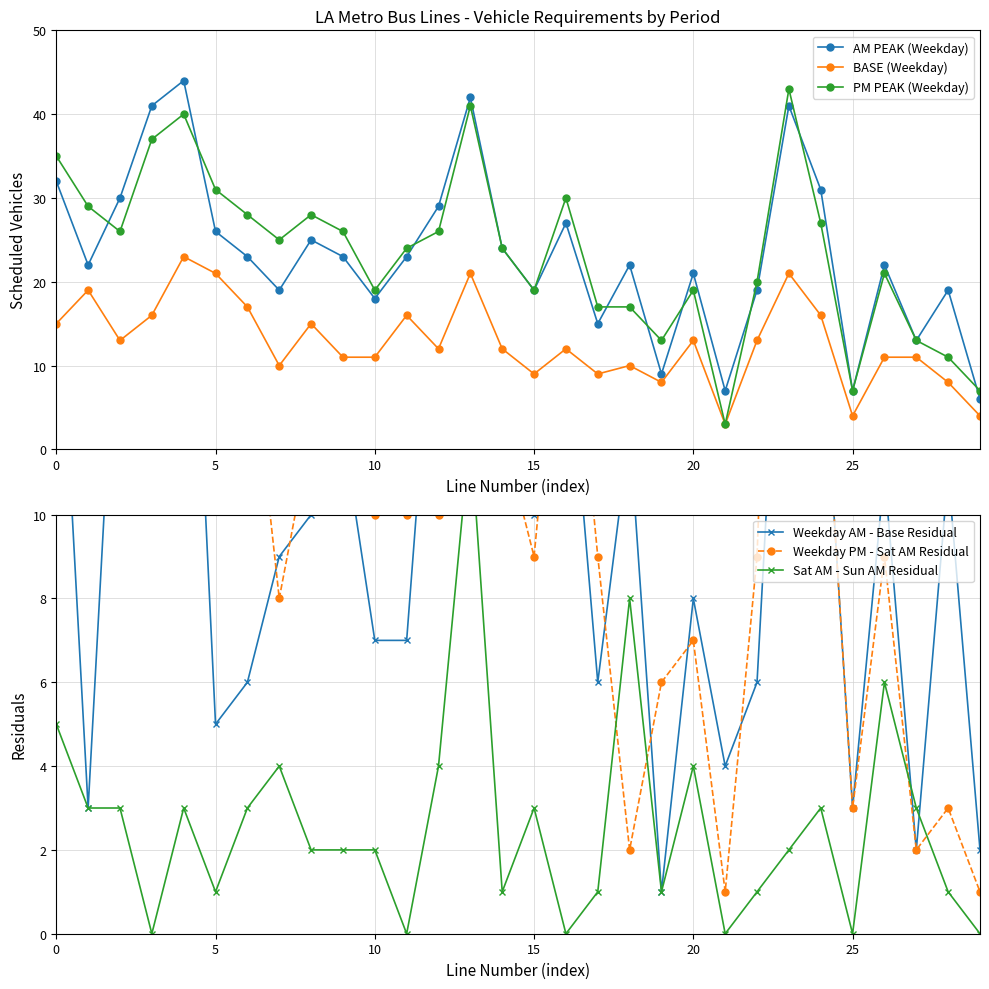

How many lines are shown in the chart?

6